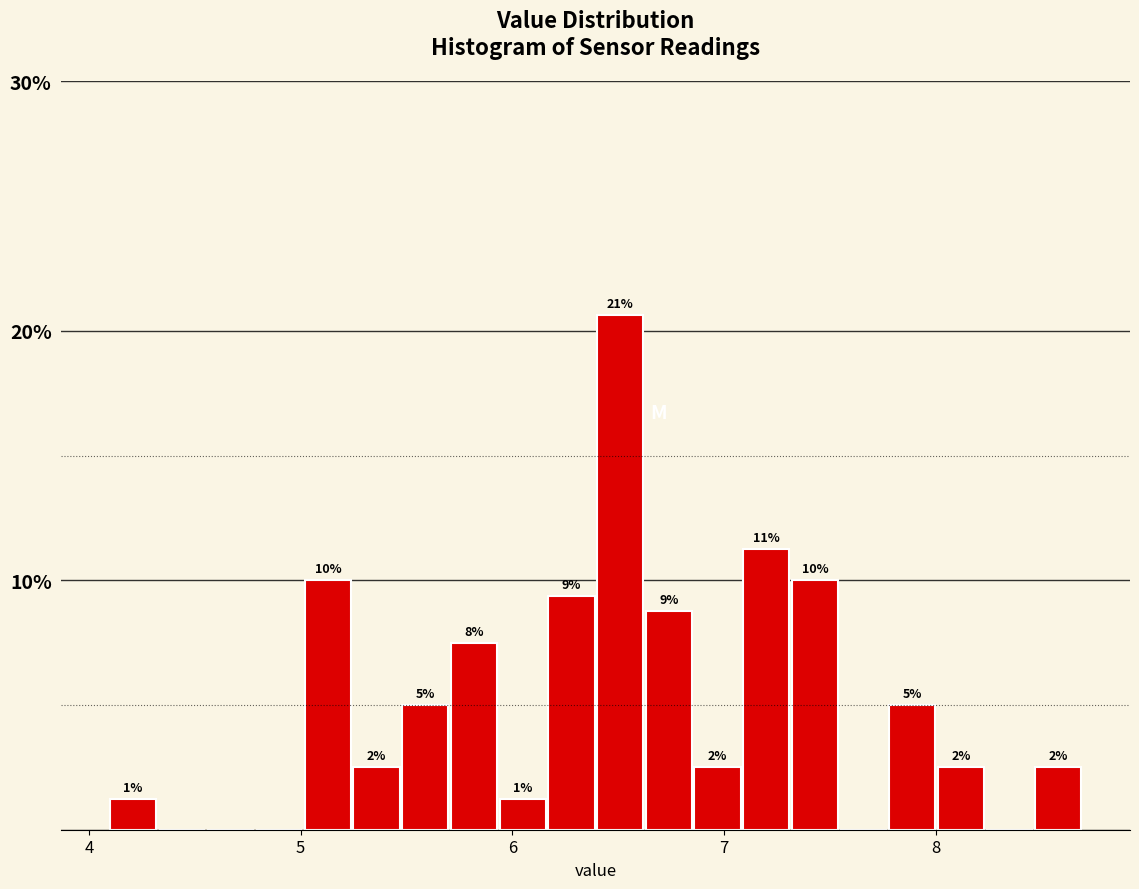

Read against the x-axis, roughly where is the centre of the tallest bar?

6.5